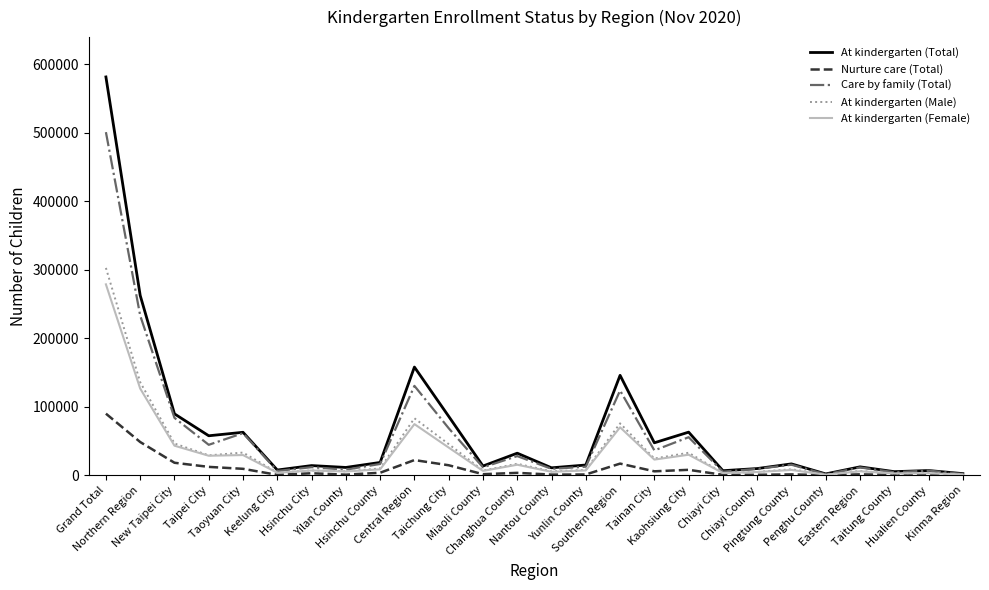

What is the maximum value for Care by family (Total)?

500621